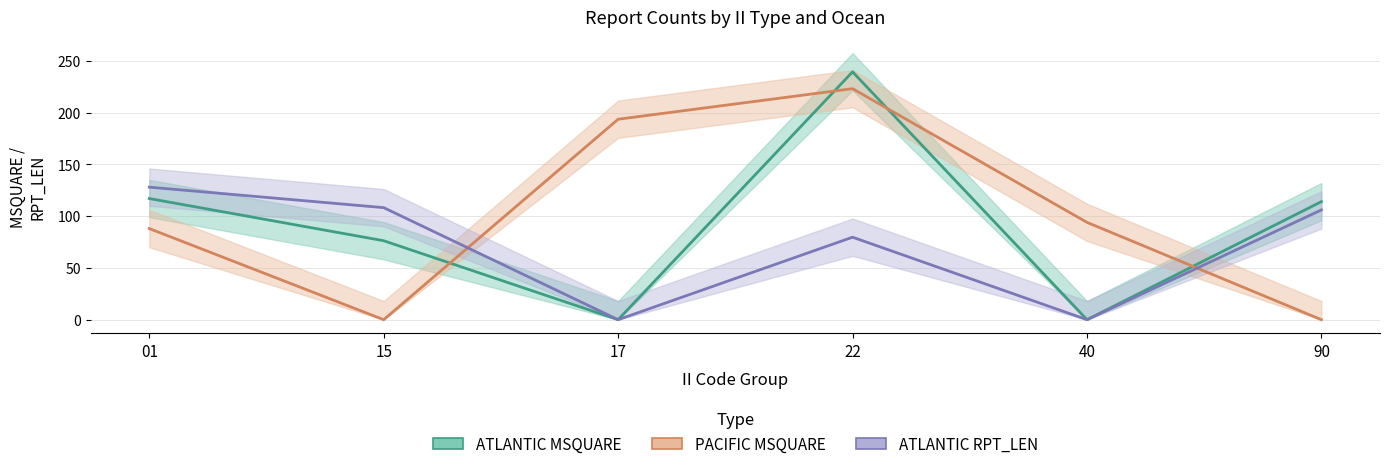

Reading right to left, list all the values displayed in this chart.

ATLANTIC MSQUARE: 114.0	0.0	239.4	0.0	76.2	117.0
PACIFIC MSQUARE: 0.0	94.0	223.1	193.6	0.0	88.0
ATLANTIC RPT_LEN: 106.0	0.0	79.7	0.0	108.2	128.0